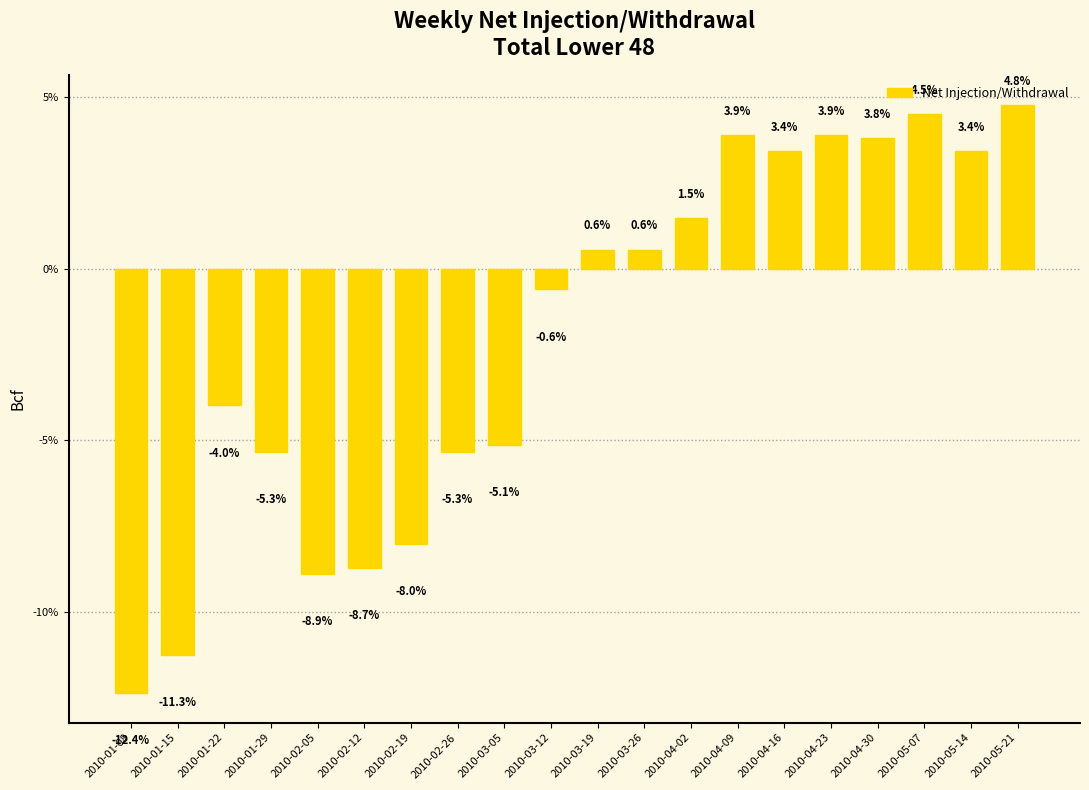

What is the label of the 16th bar from the left?

2010-04-23